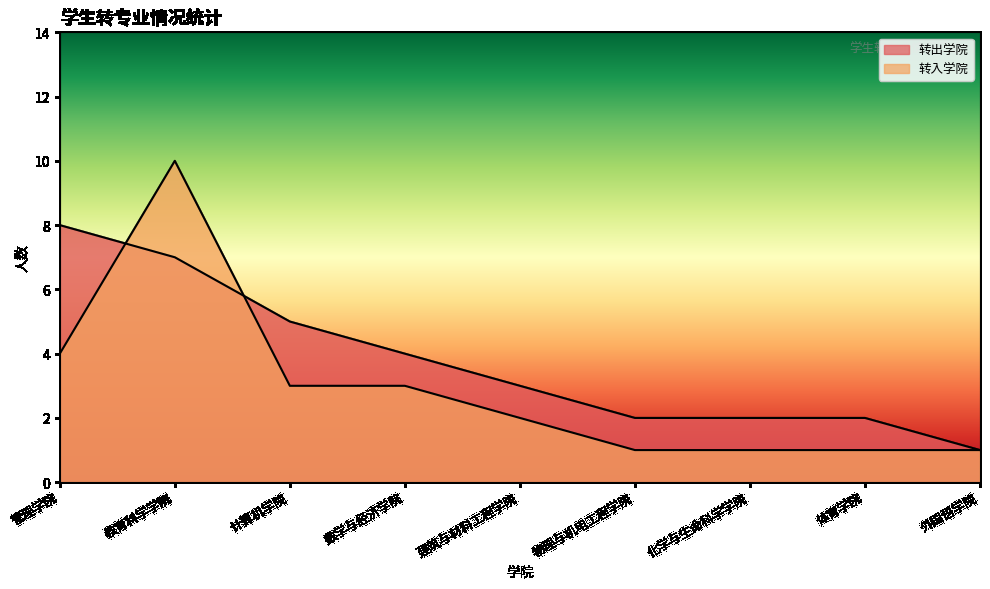

What is the greatest value displayed?

10